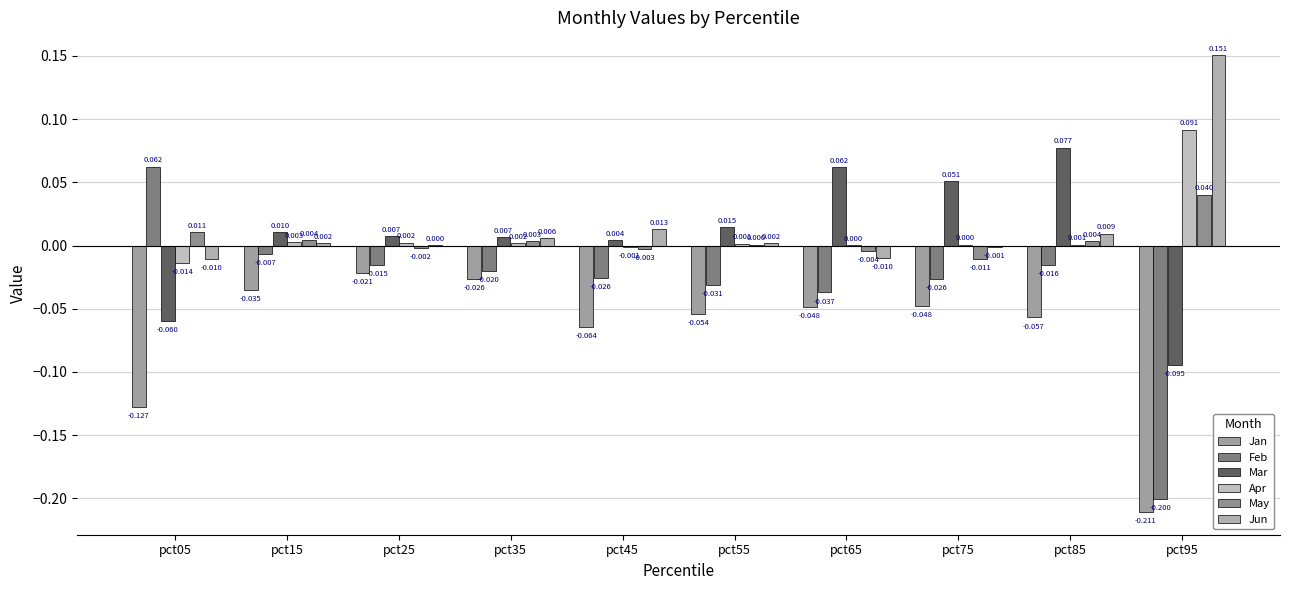

Which series has the largest range (max minus min)?

Feb